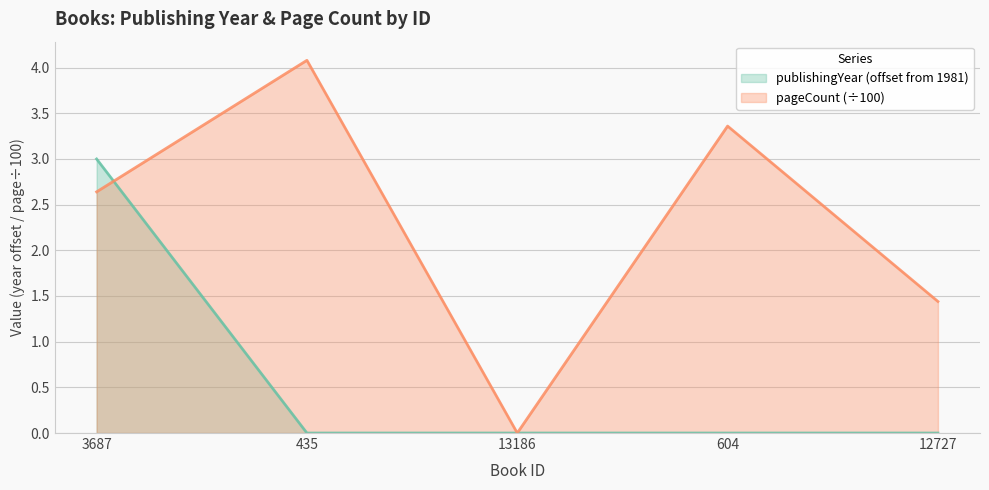

Which series has the largest total across all categories?

pageCount (÷100)